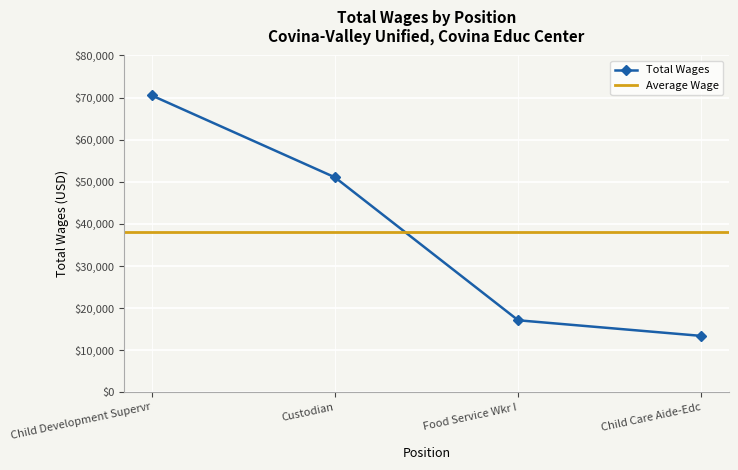

What is the label of the 4th point from the left?

Child Care Aide-Edc